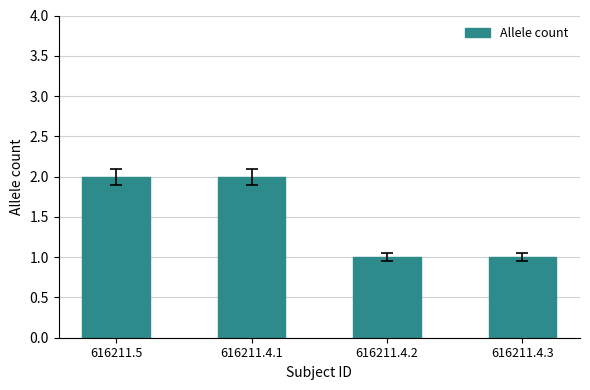

What is the difference between the values at 616211.4.2 and 616211.5?

1